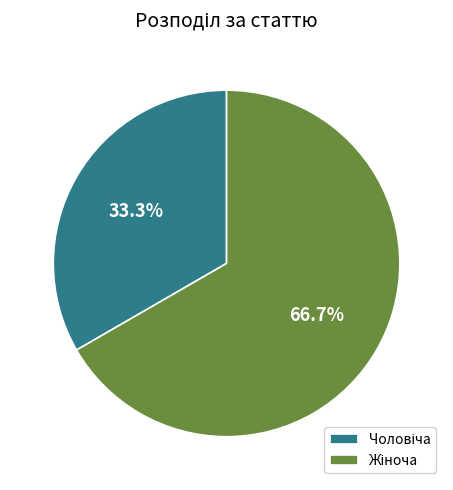

Does any single category account for the majority?

Yes